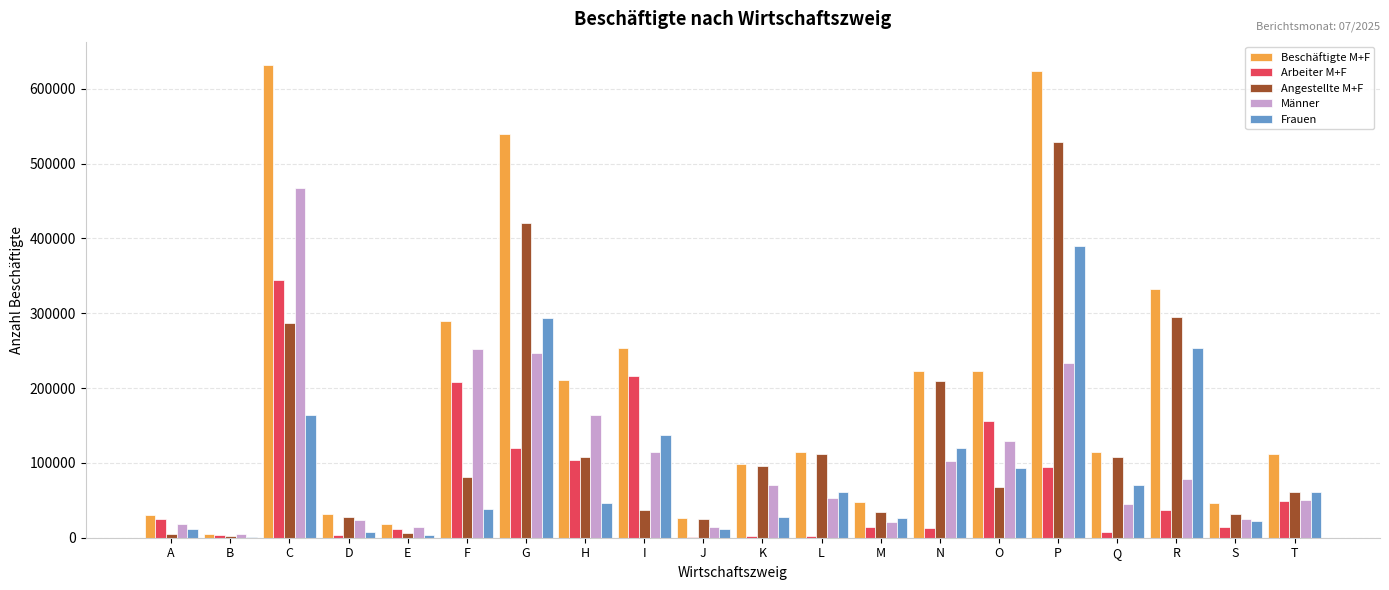

What is the sum of the Männer values at O and C?

596348